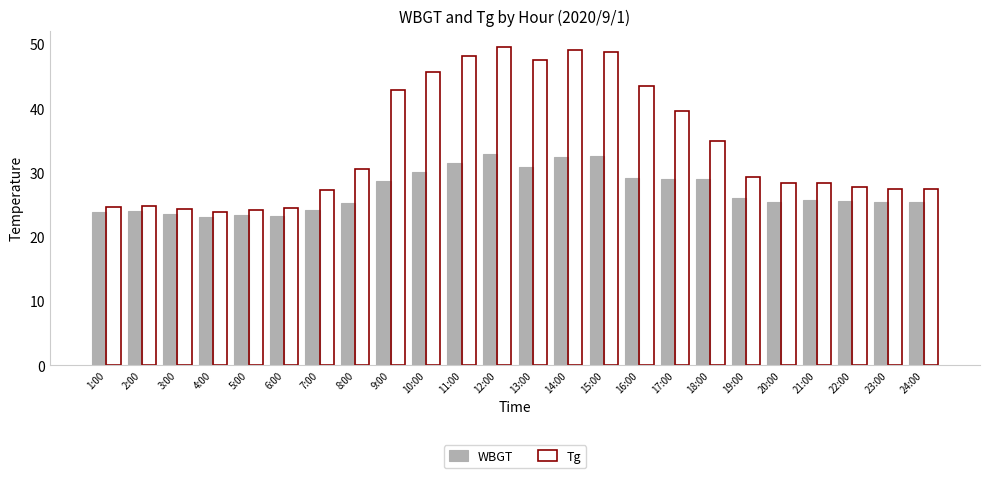

What is the difference between the maximum and minimum values in the WBGT series?

9.7